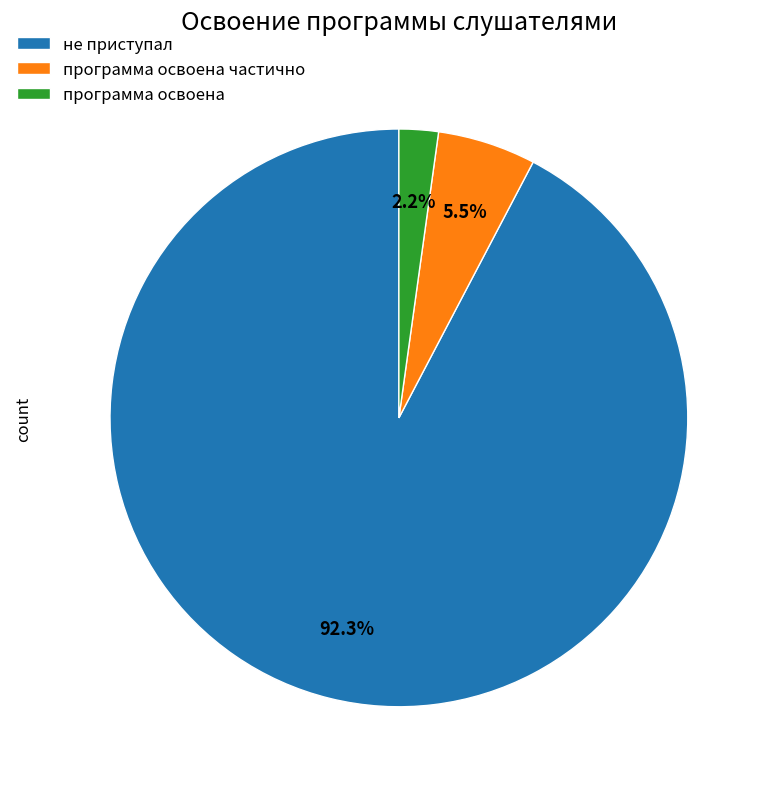

Is программа освоена частично the majority of the pie?

No